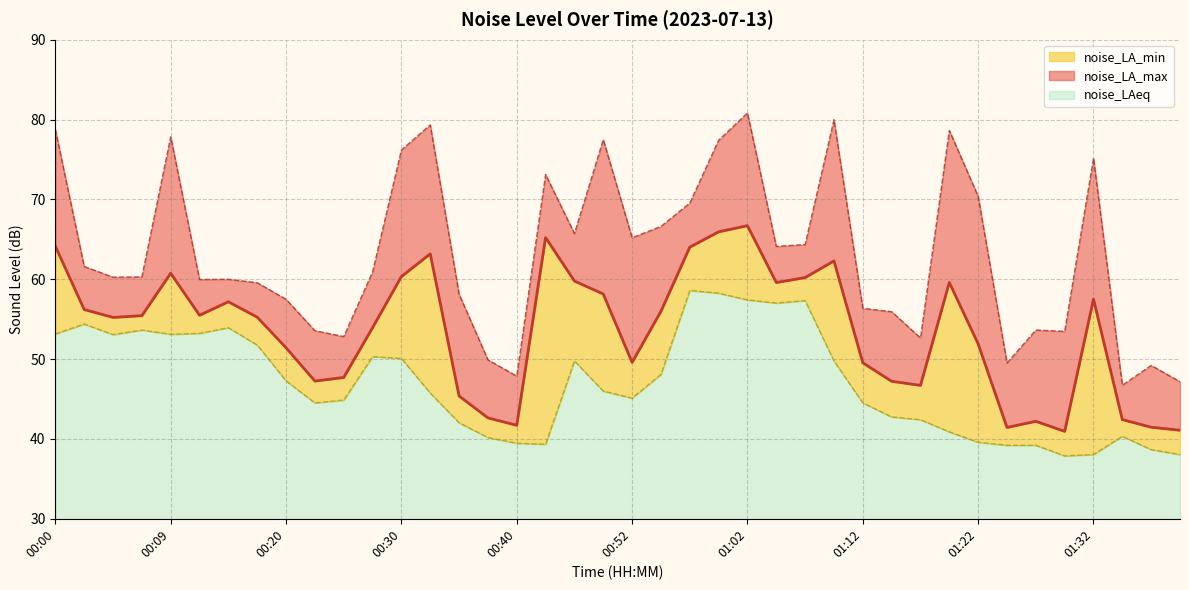

Which category has the highest value in the noise_LA_max series?

01:02